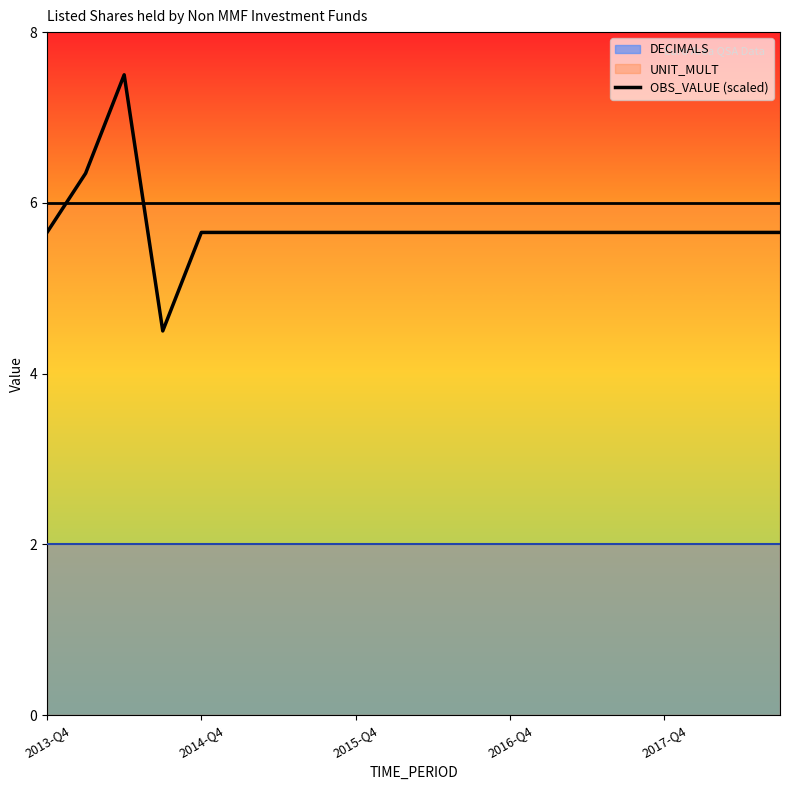

At which label does OBS_VALUE (scaled) first exceed 5?

2013-Q4